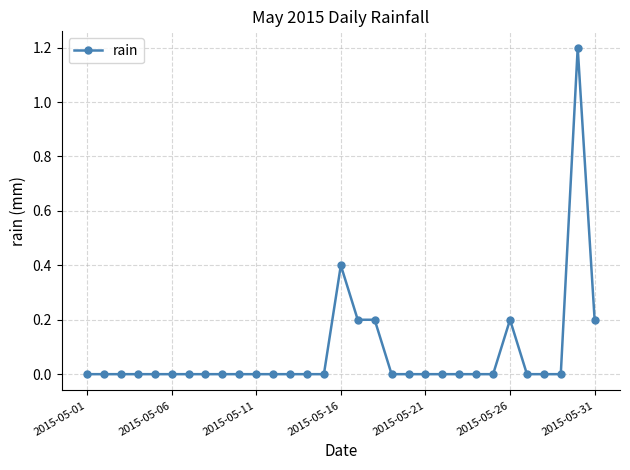

What is the value of the 18th point from the left?

0.2